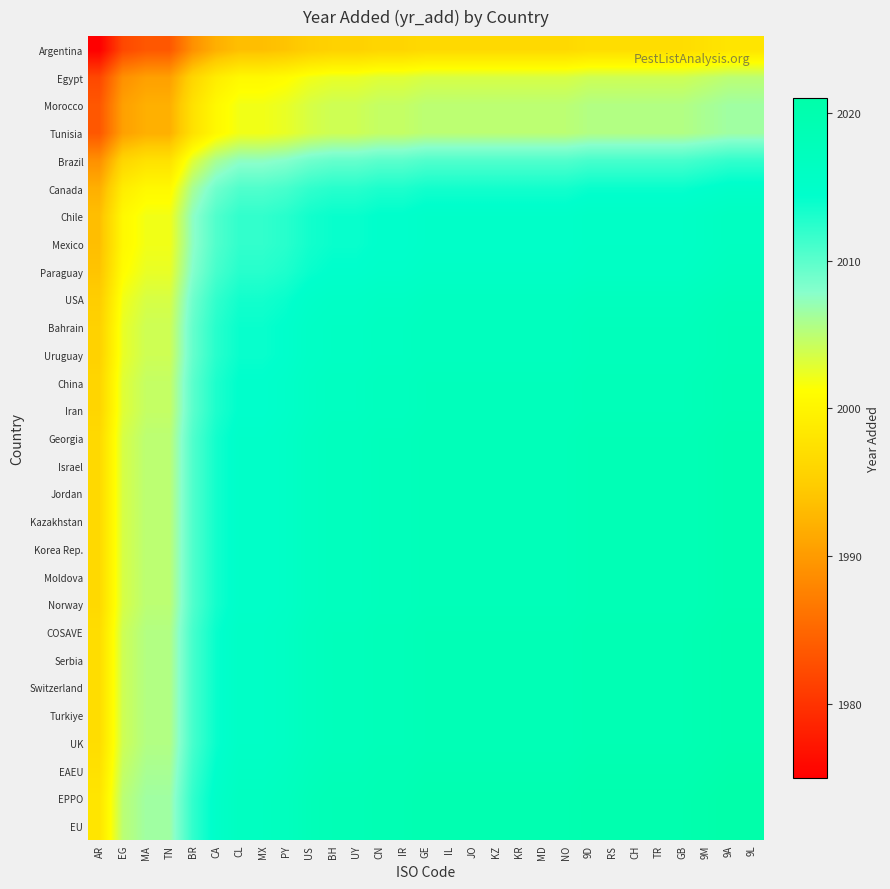

At how many categories does at least one series exceed 1977?

29